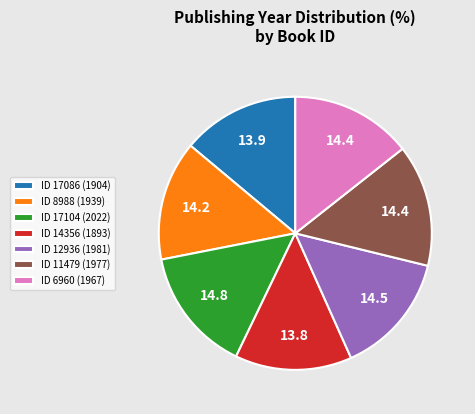

Does any single category account for the majority?

No